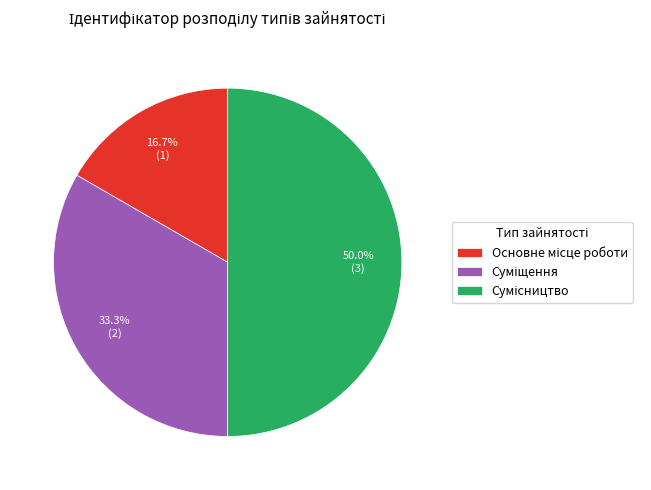

Count the number of slices in the pie.

3